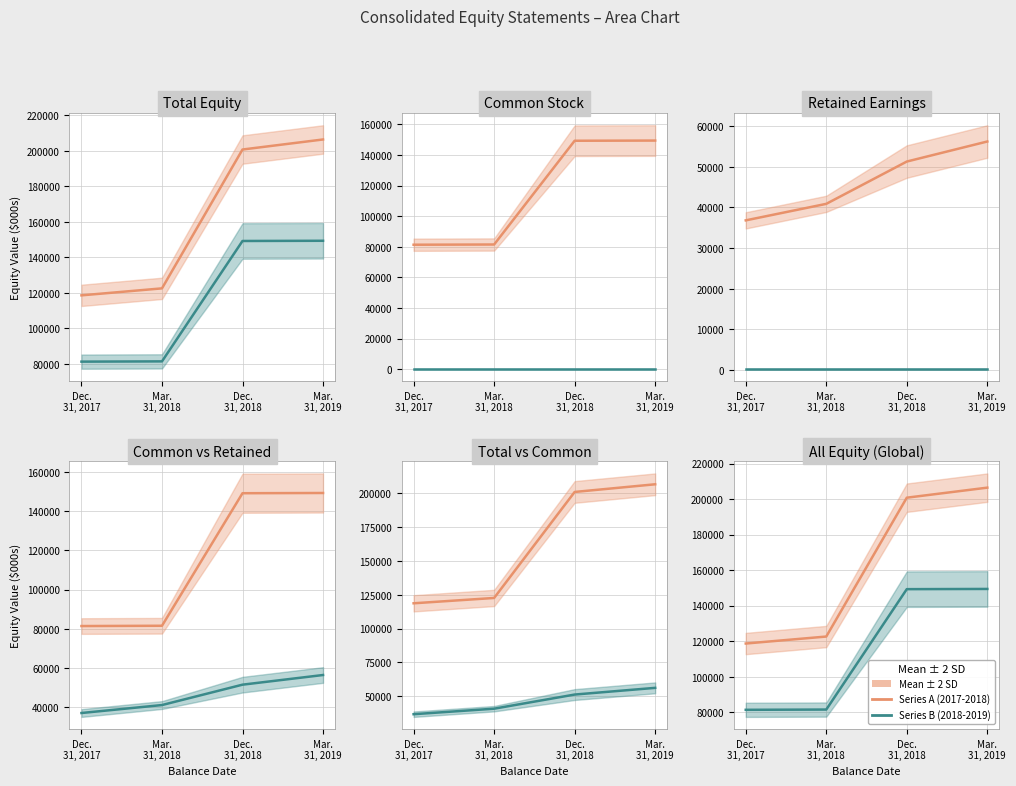

At which label does Series B (2018-2019) first exceed 149248?

Mar.
31, 2019